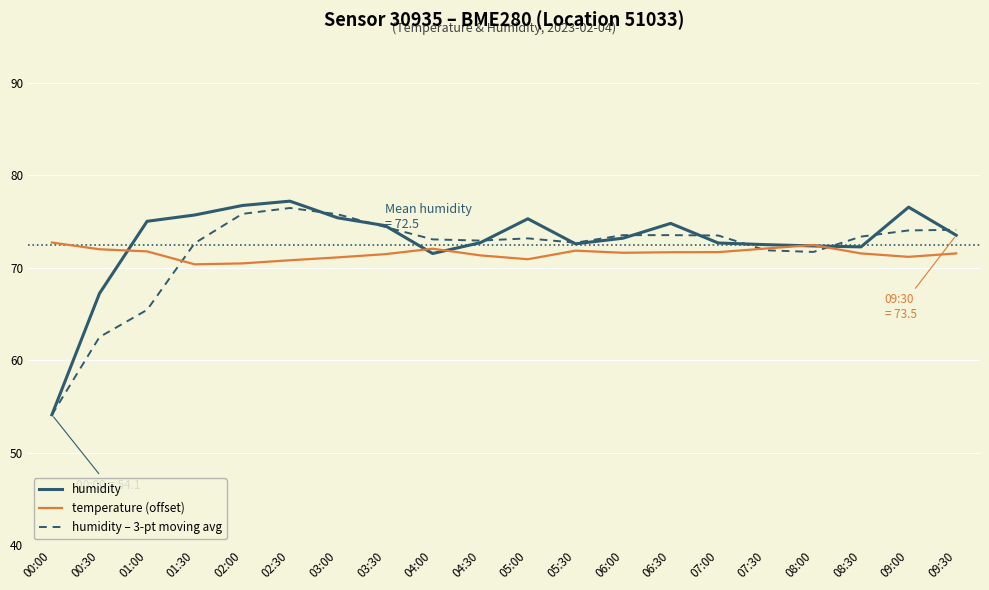

What position from the right is 02:00?

16